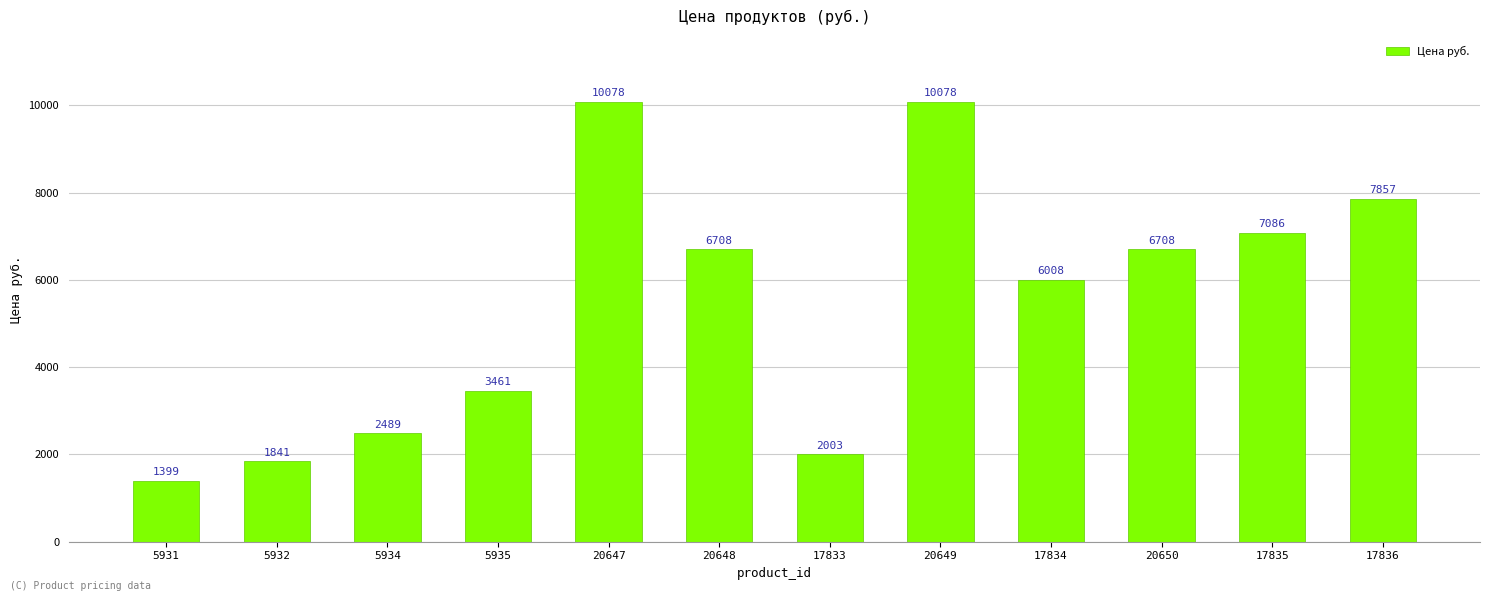

What is the approximate value at 20650?

6708